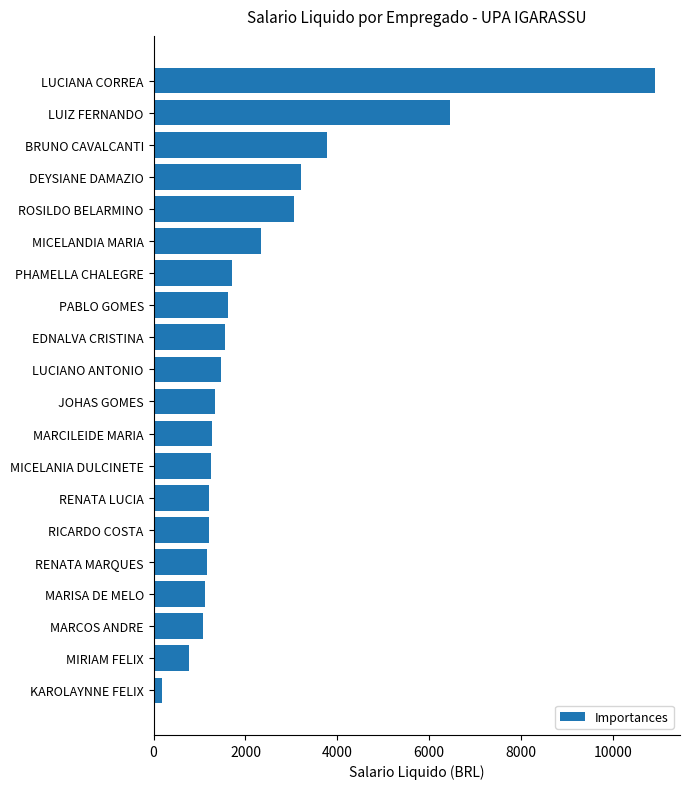

Is it true that the value at JOHAS GOMES is 715.4?

False